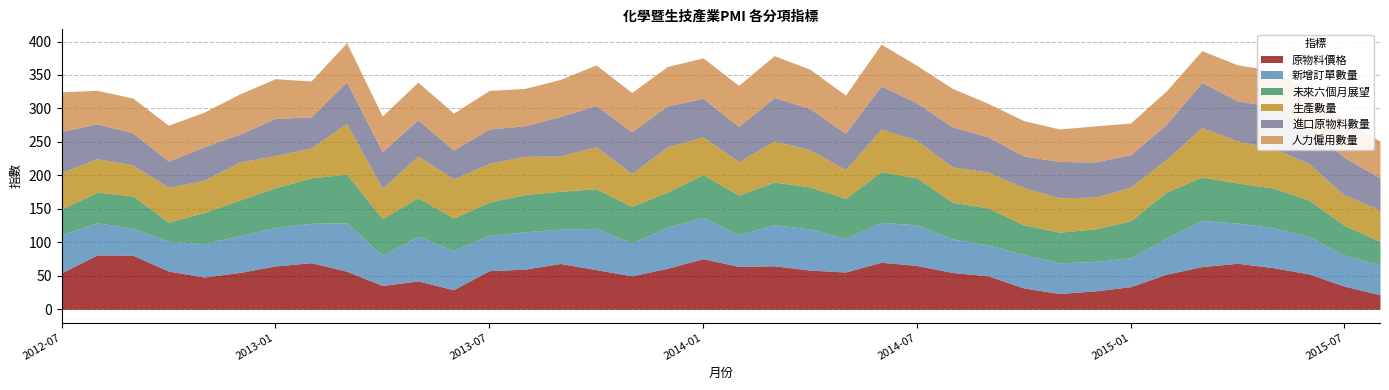

What position from the right is 2014-02?

19